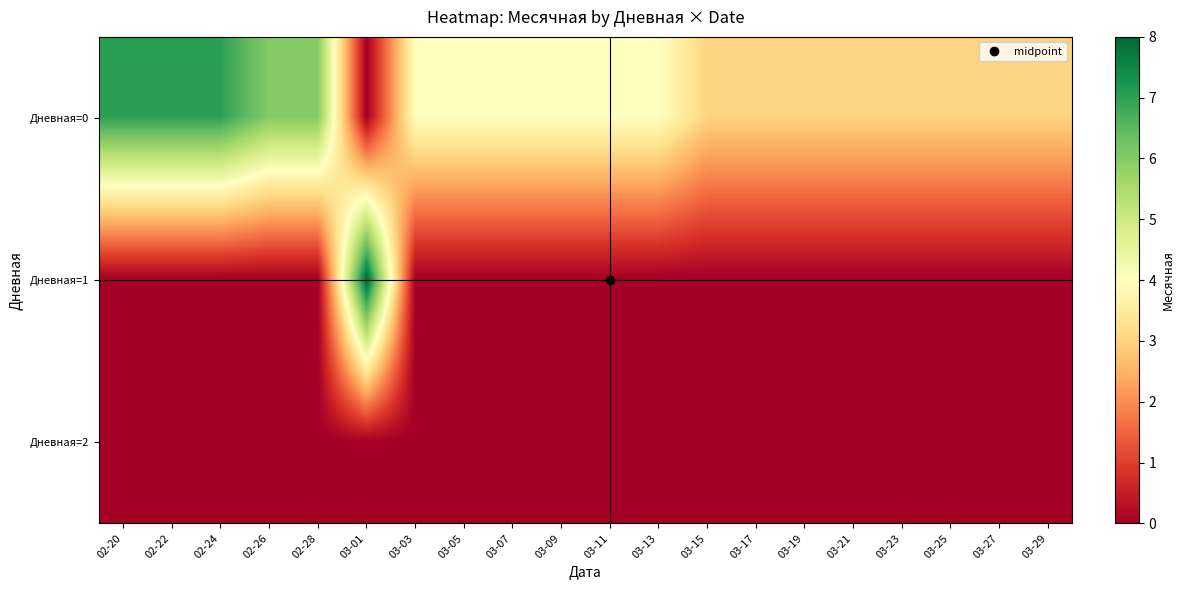

List the series in order of their peak value, highest first.

Дневная=1, Дневная=0, Дневная=2